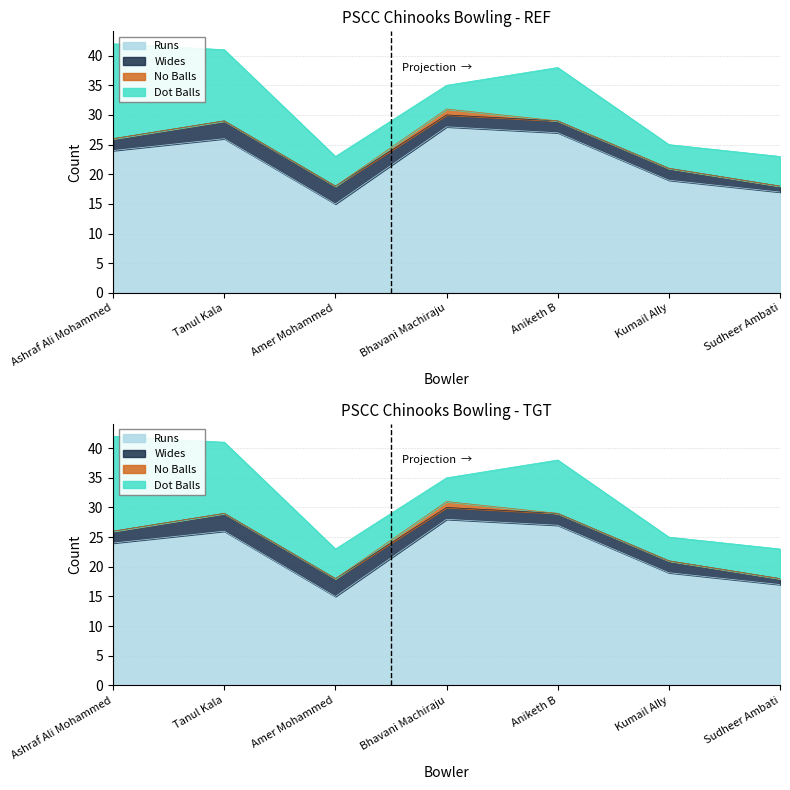

List the labels in order of No Balls value, smallest first.

Ashraf Ali Mohammed, Tanul Kala, Amer Mohammed, Aniketh B, Kumail Ally, Sudheer Ambati, Bhavani Machiraju